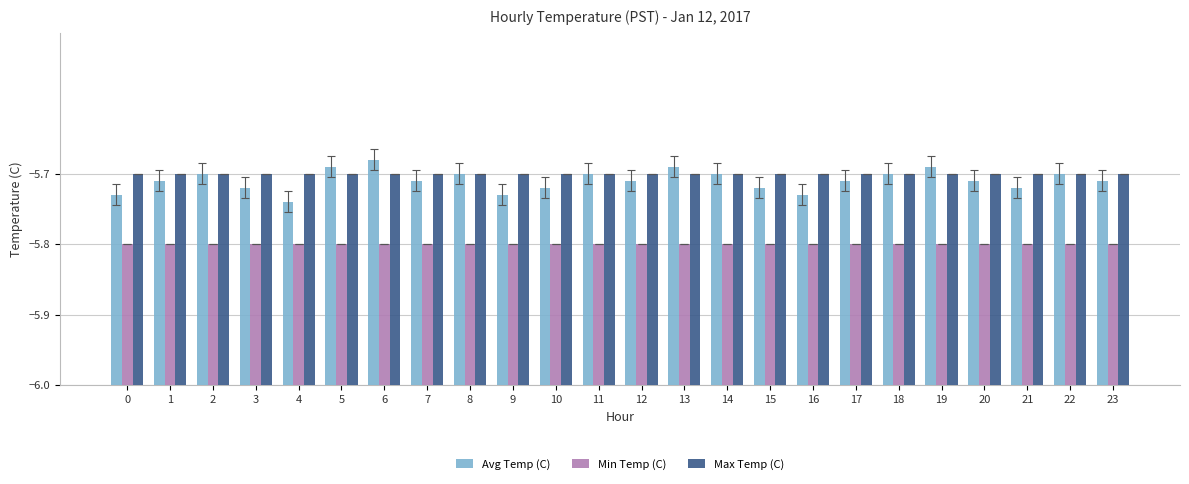

Is the value of Avg Temp (C) at 0 greater than the value of Max Temp (C) at 19?

No